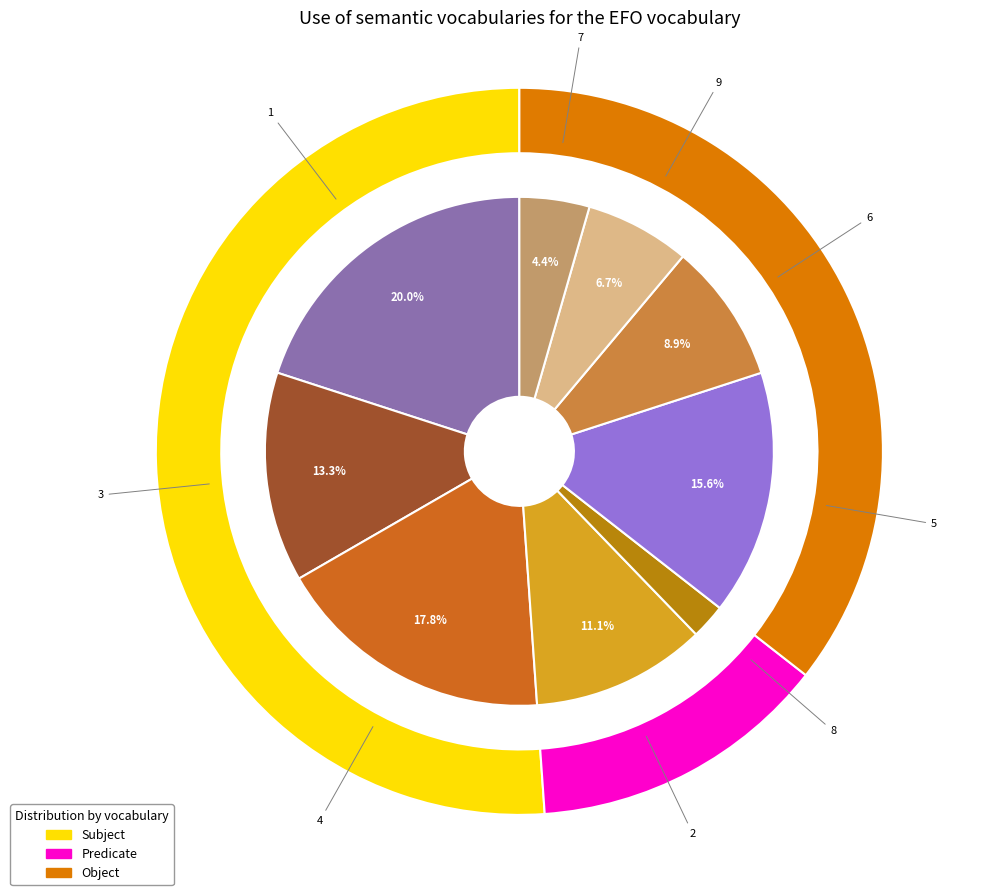

The 5 slice represents 16% of the pie. True or false?

True